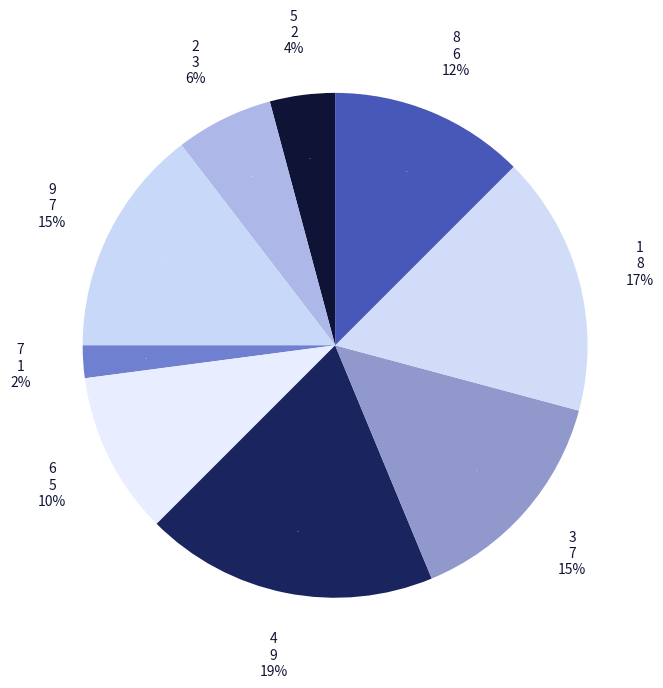

Count the number of slices in the pie.

9